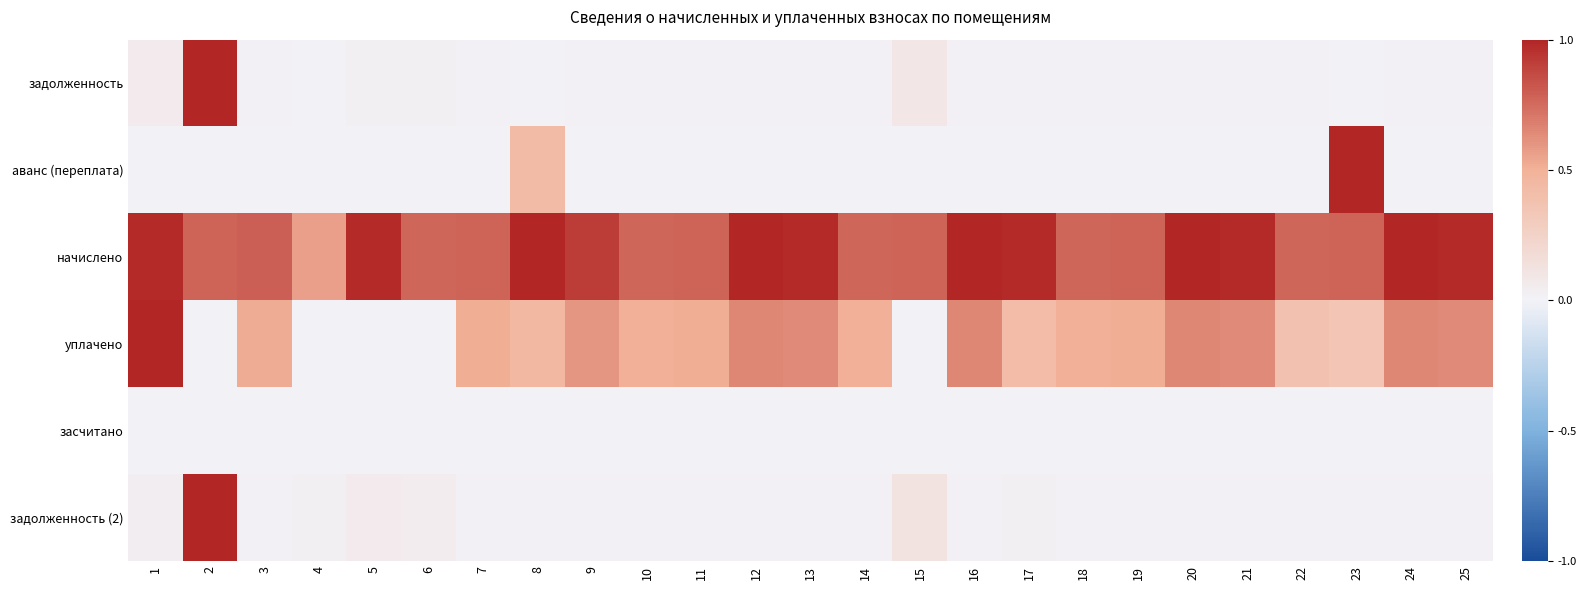

Which series has the largest total across all categories?

начислено